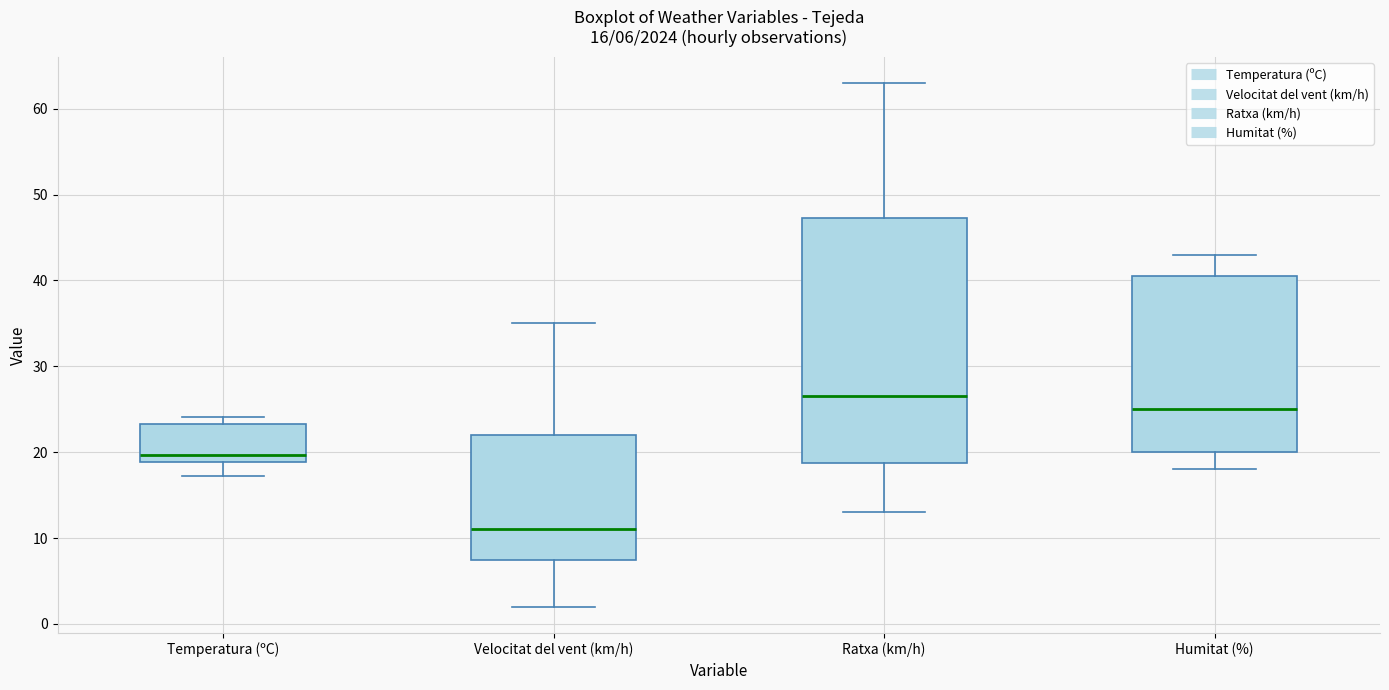

Which box is the tallest, from its lower edge to its upper edge?

Ratxa (km/h)